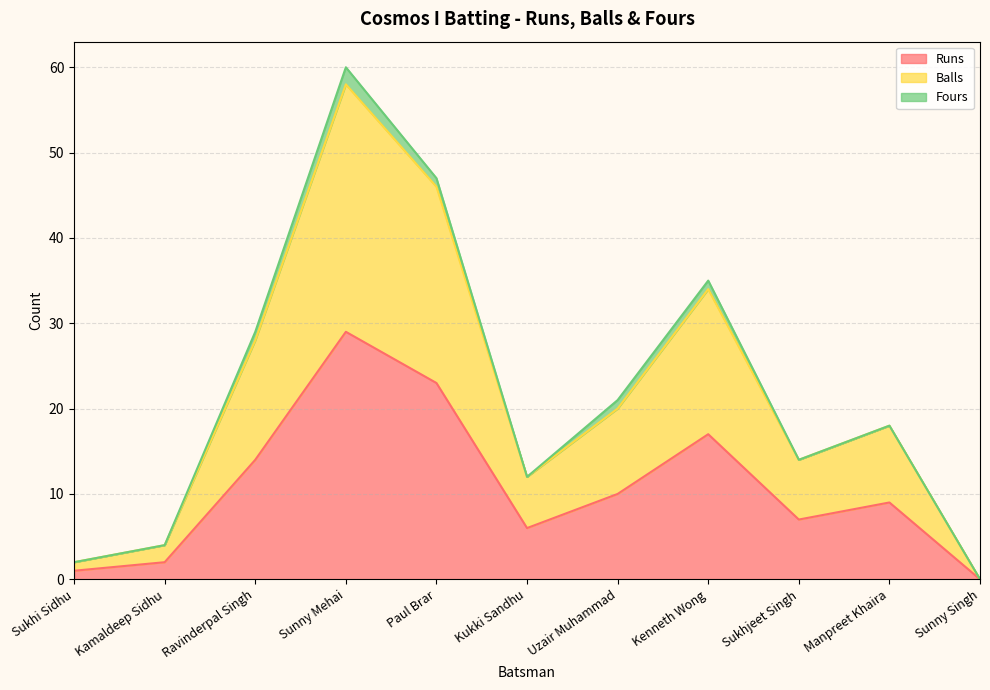

Does the chart have visible grid lines?

Yes